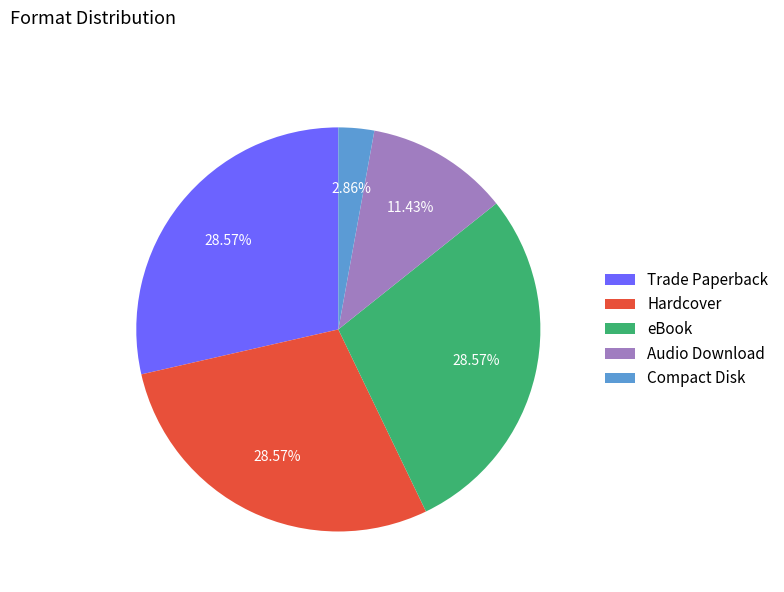

Count the number of slices in the pie.

5